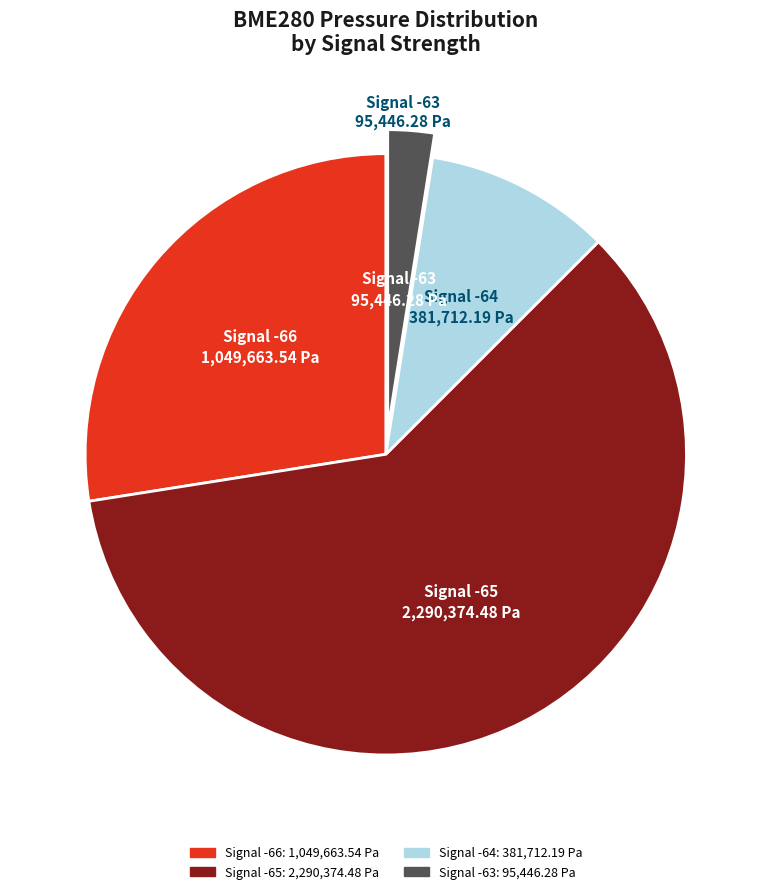

Does any single category account for the majority?

Yes